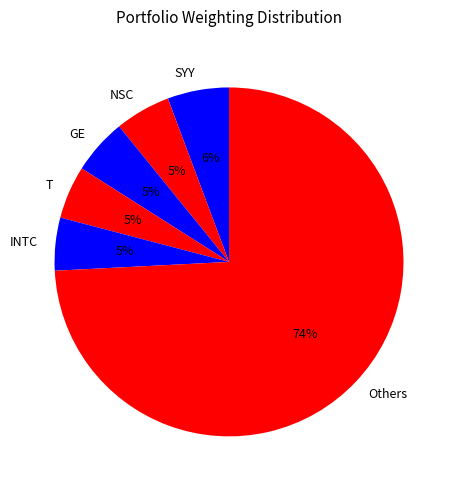

What percentage is the Others slice, to the nearest percent?

74%